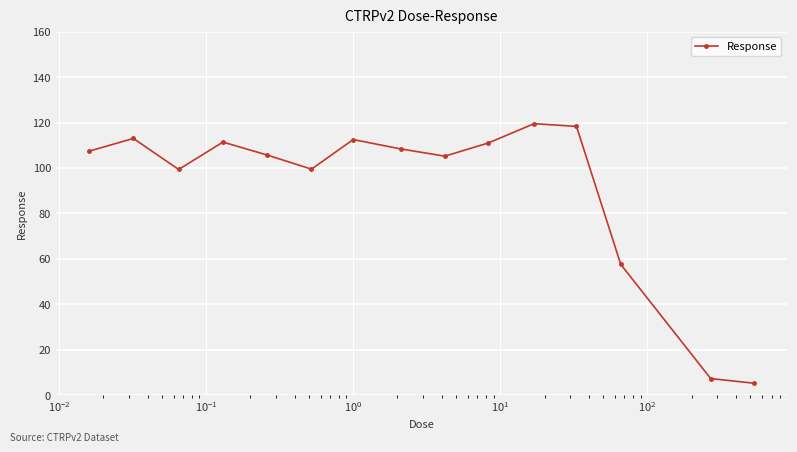

What is the sum of all values?

1381.5